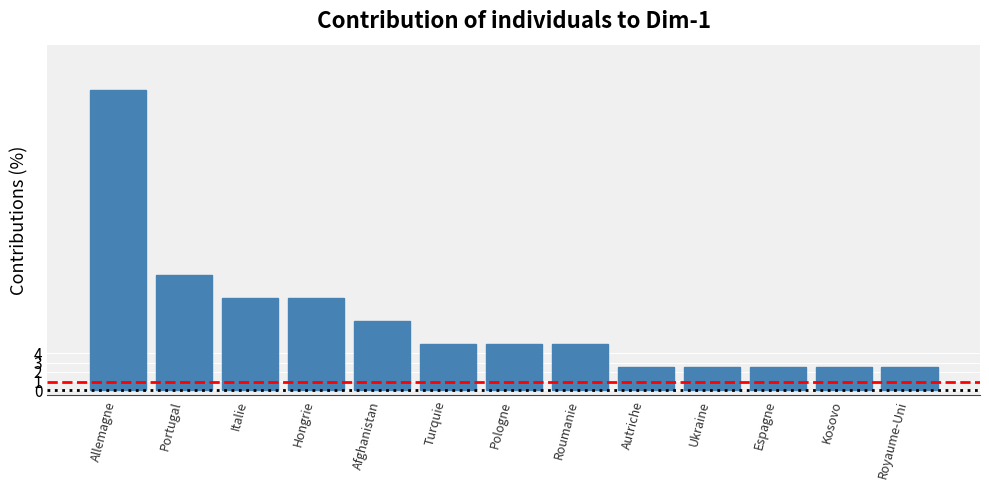

What is the sum of the values at Hongrie and Afghanistan?

17.5